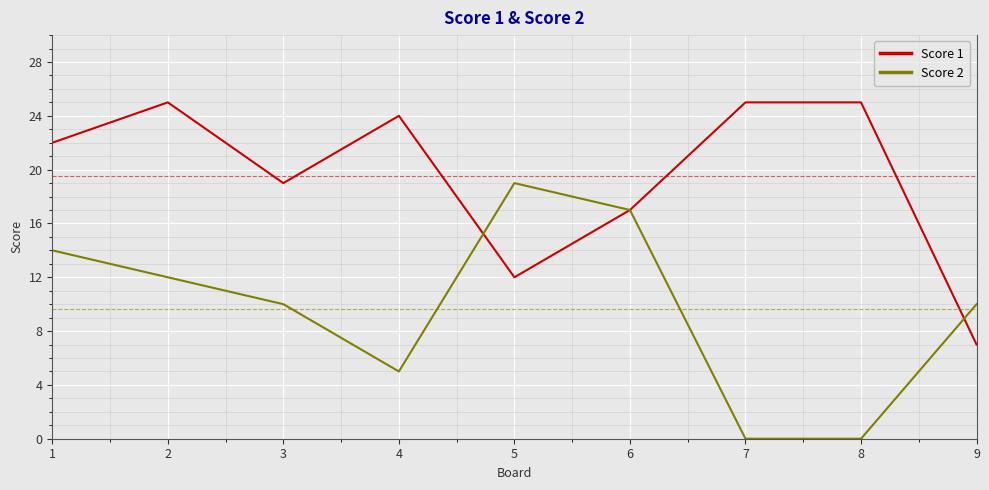

Is this an area chart (filled region under the line)?

No